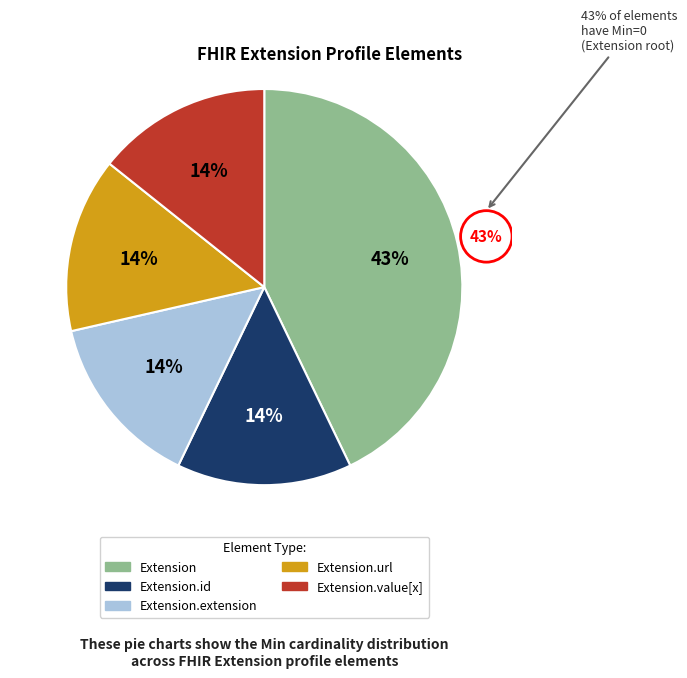

What is the change in value from Extension to Extension.url?

-2